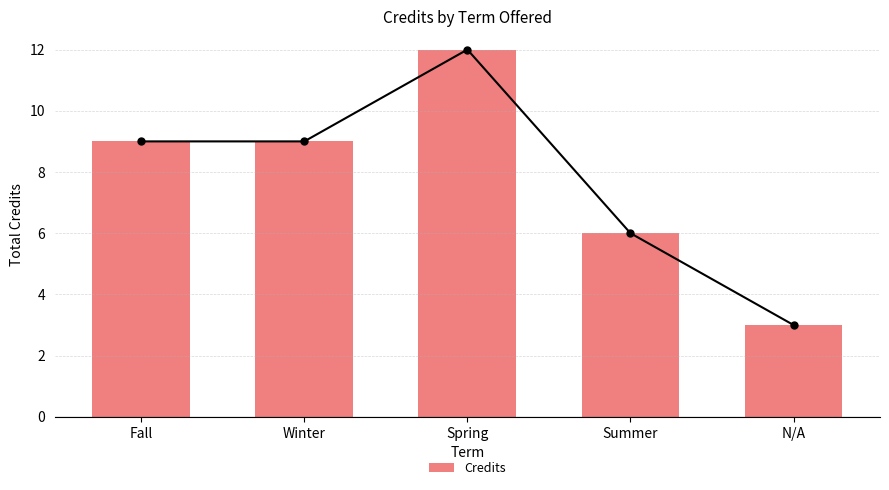

Reading left to right, transcribe all the data shown in this chart.

9	9	12	6	3